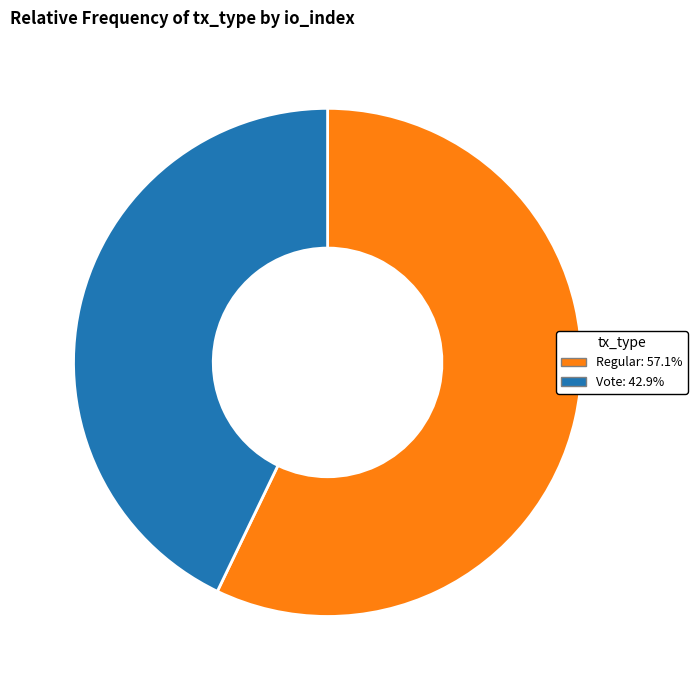

What is the smallest slice in the pie chart?

Vote